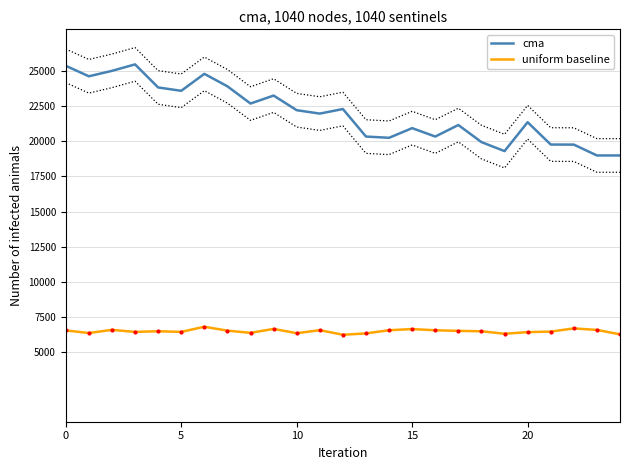

Reading right to left, transcribe all the data shown in this chart.

cma: 19.0	19.0	19.8	19.8	21.4	19.3	20.0	21.2	20.3	21.0	20.3	20.3	22.3	22.0	22.2	23.3	22.7	23.9	24.8	23.6	23.9	25.5	25.0	24.6	25.4
uniform baseline: 6.2	6.6	6.7	6.4	6.4	6.3	6.5	6.5	6.5	6.6	6.5	6.3	6.2	6.5	6.3	6.6	6.3	6.5	6.8	6.4	6.5	6.4	6.6	6.3	6.5